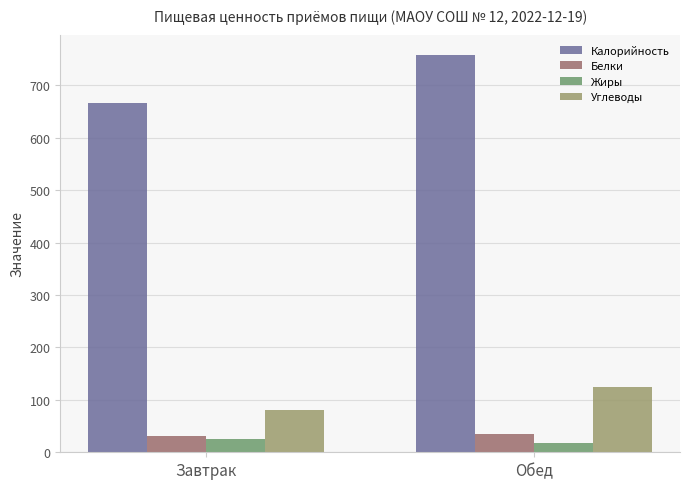

At which category is the sum across all series the highest?

Обед